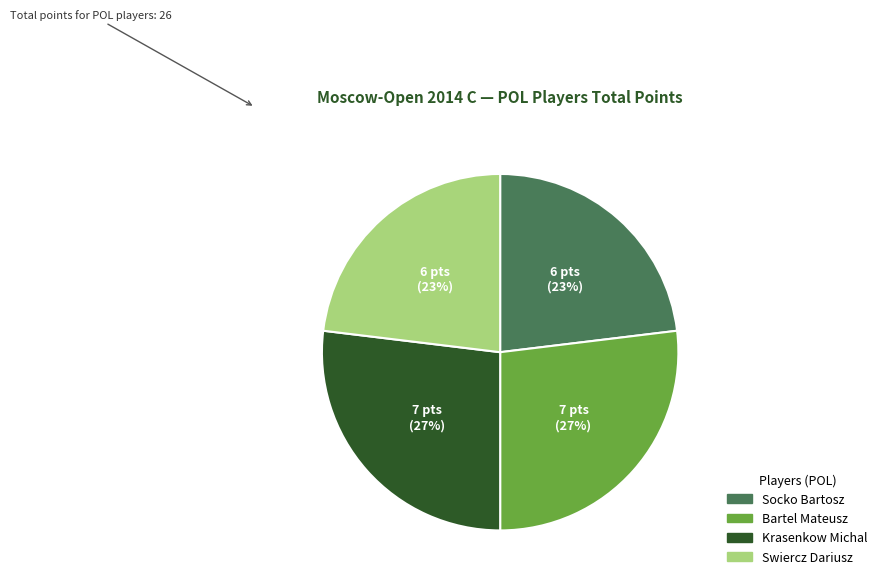

Count the number of slices in the pie.

4